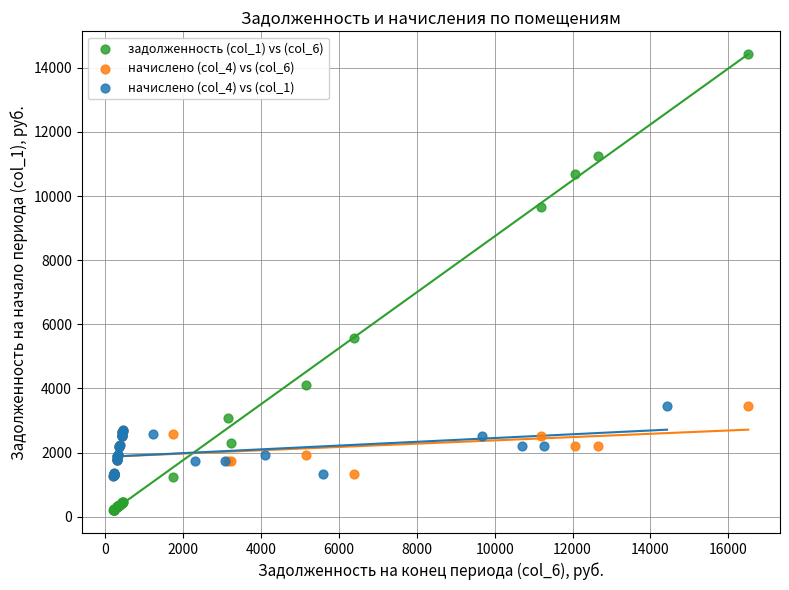

Which series contains the lowest Y value?

задолженность (col_1) vs (col_6)